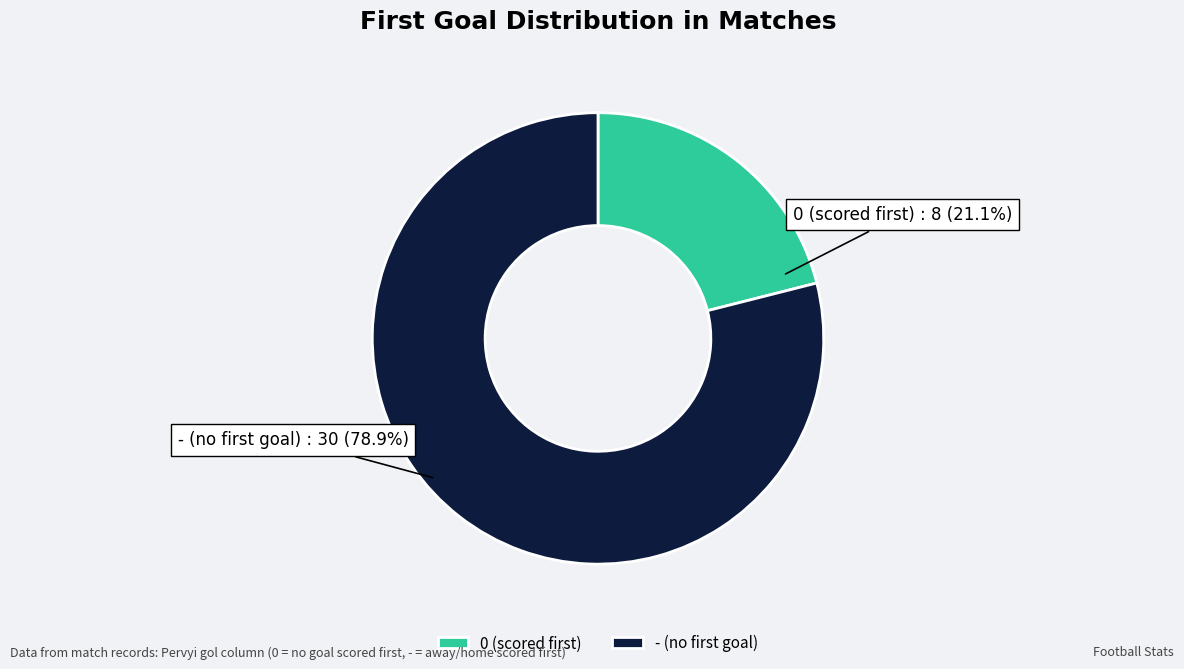

Which has a higher value, - or 0?

-